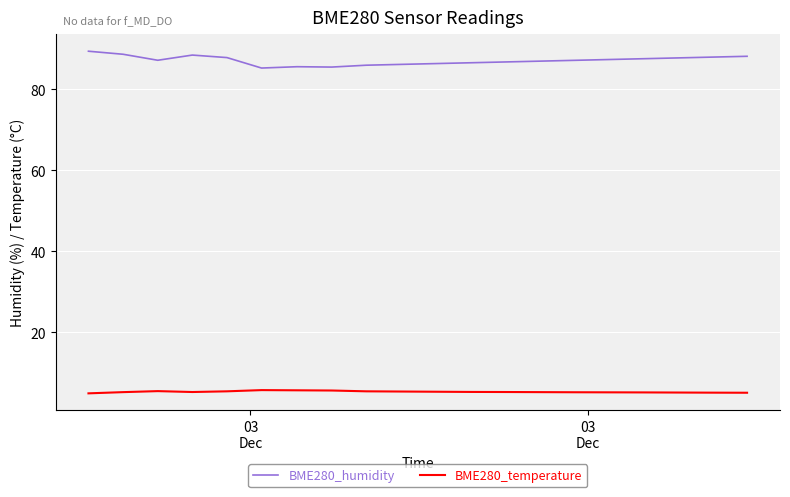

How many series are shown in this chart?

2